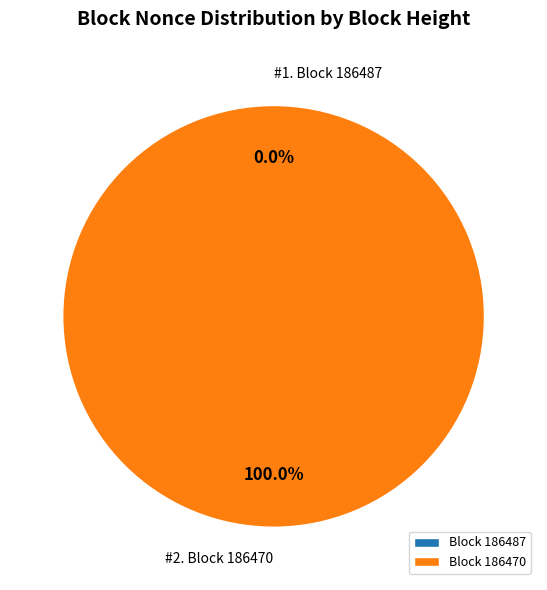

To the nearest percent, what is the combined percentage of 186470 and 186487?

100%